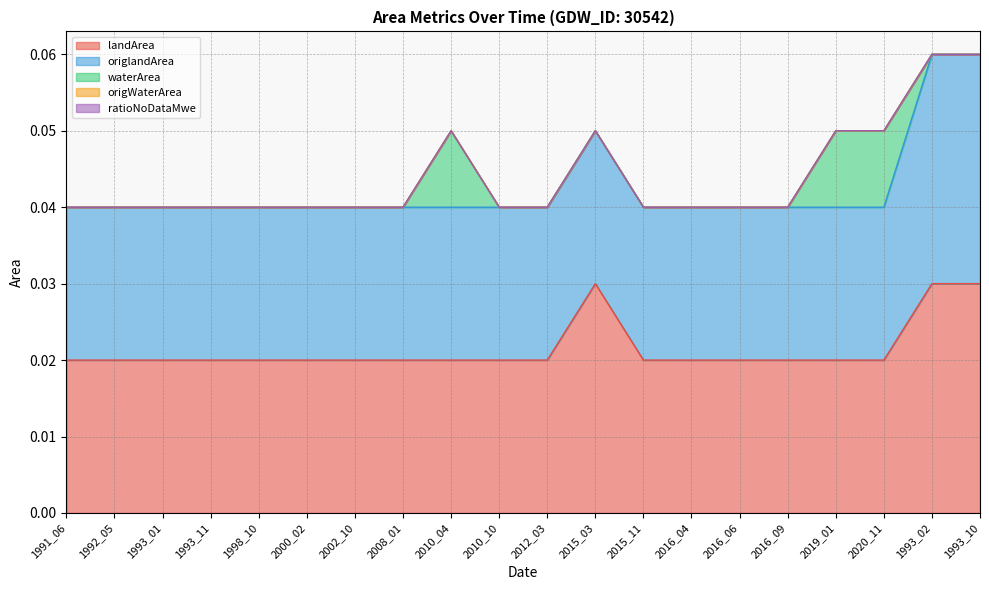

Which series has the widest spread of values?

waterArea